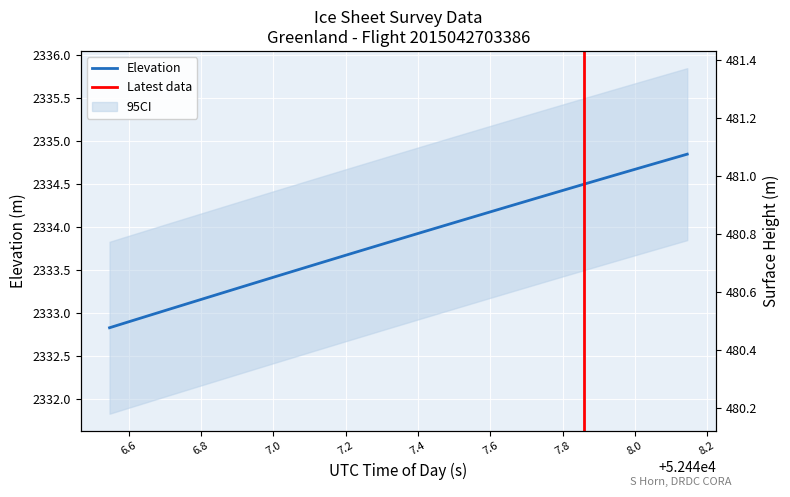

Is the value of ELEVATION at 52447.6943 greater than the value of SURFACE at 52447.8581?

Yes